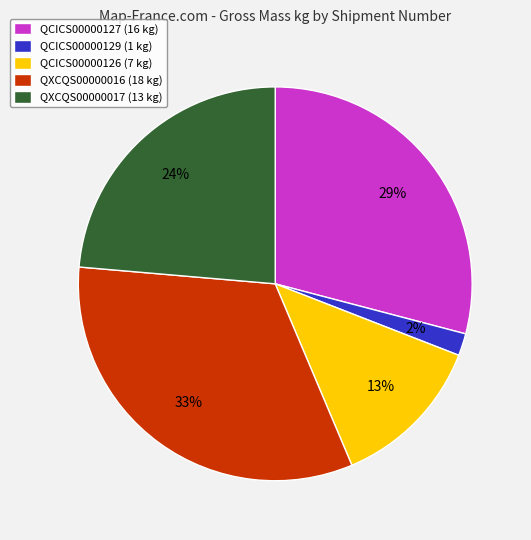

Which has a higher value, QCICS00000126 (7 kg) or QXCQS00000017 (13 kg)?

QXCQS00000017 (13 kg)